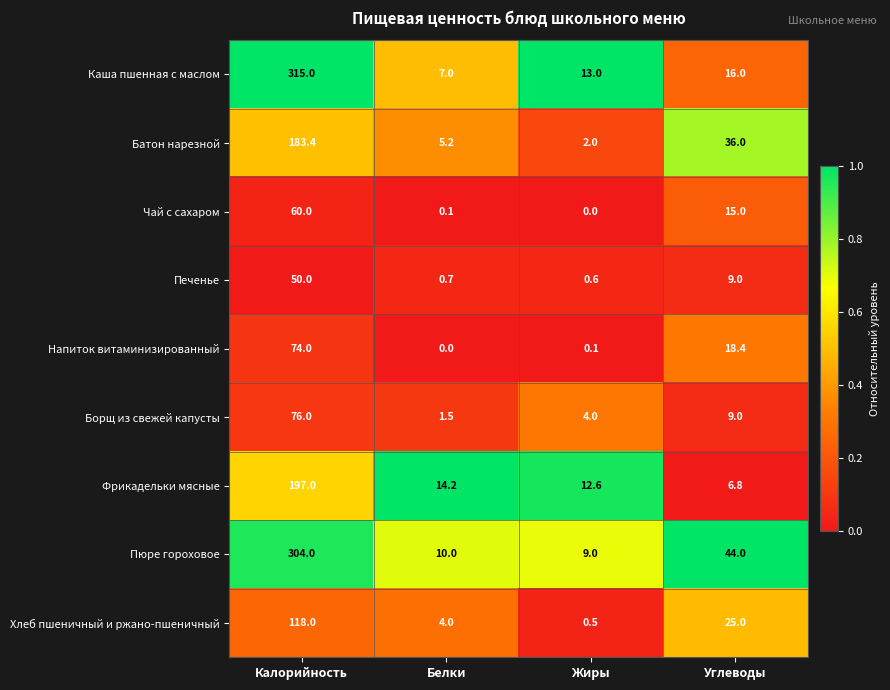

At which label does Борщ из свежей капусты reach its minimum?

Белки